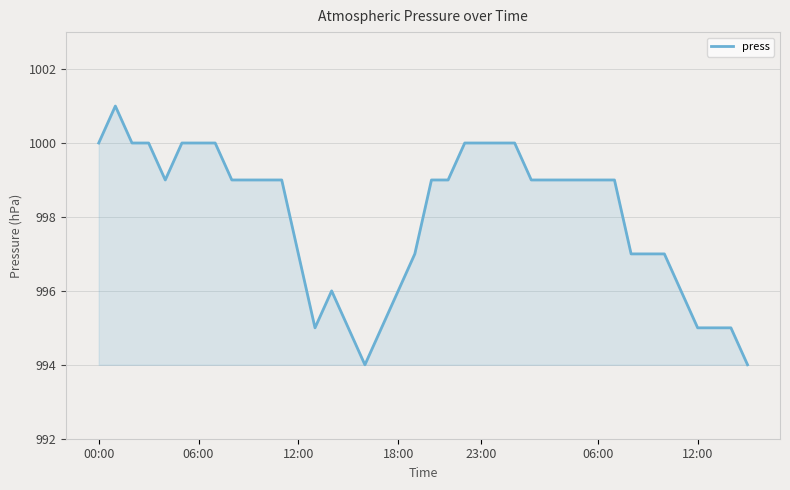

What is the maximum value shown in the chart?

1001